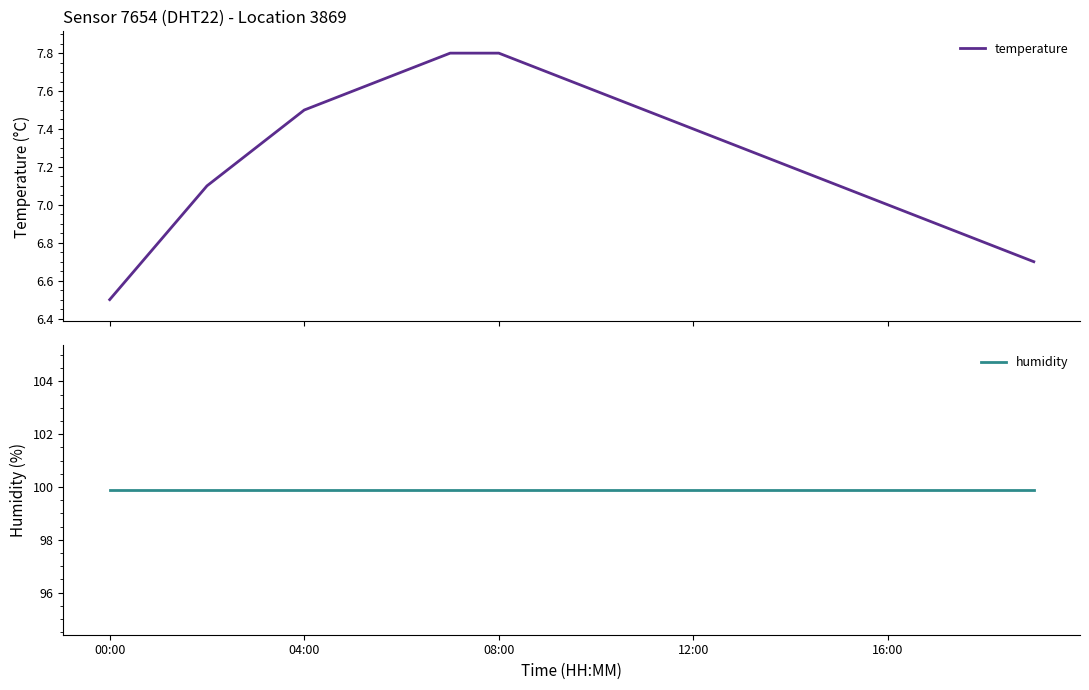

What is the highest value of the temperature series?

7.8